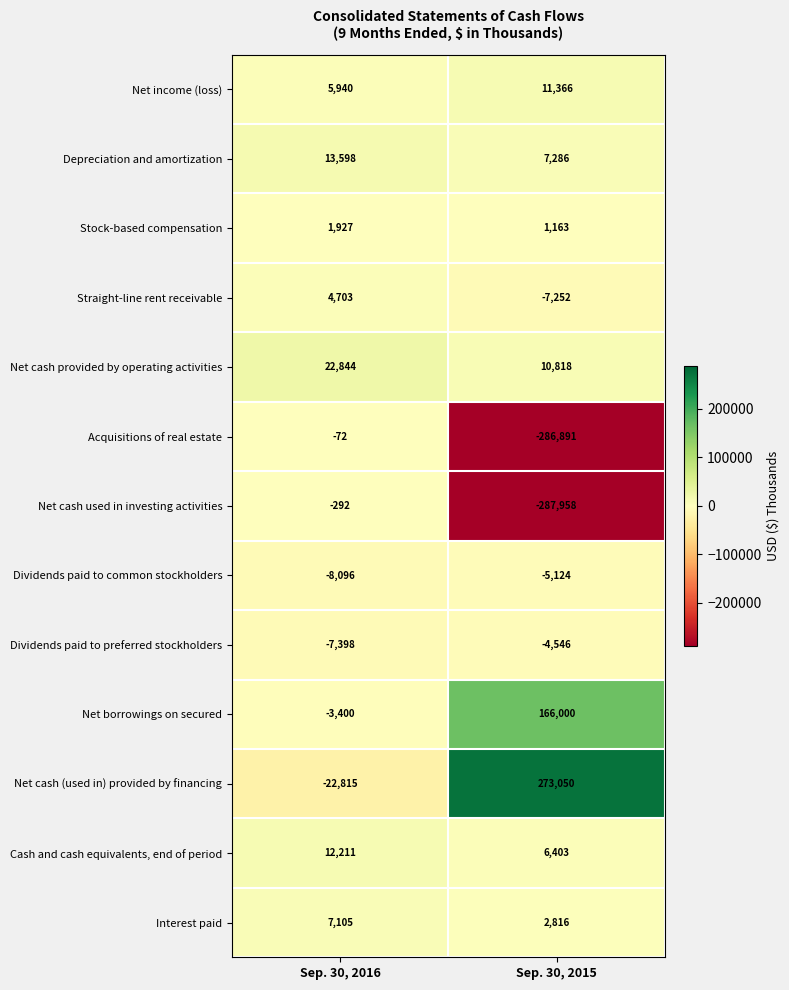

Which series has the largest total across all categories?

Net cash (used in) provided by financing